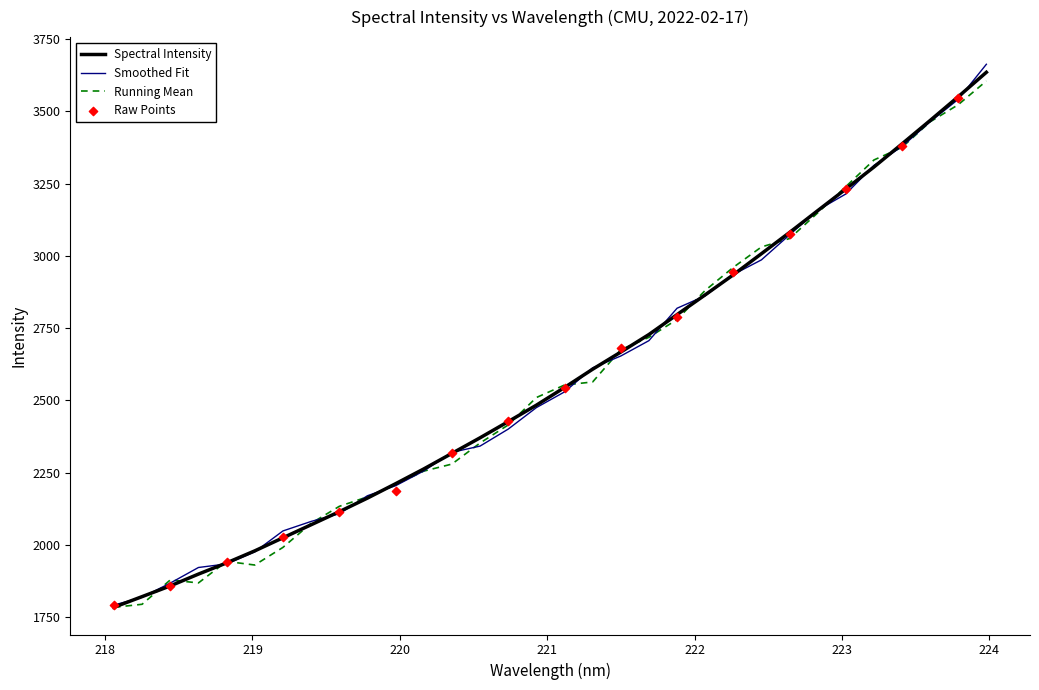

What is the change in value from 218.6332 to 221.6902?

+828.5